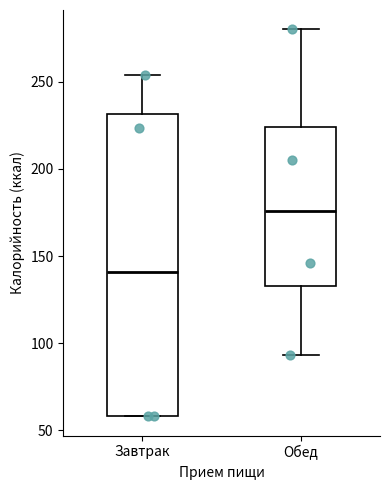

Reading left to right, transcribe this box plot: for each box, give where its median line is, the range the box spans, and where its two whiskers end, as read against the y-axis. The values are not printed on the chart, so give them approximately, as read against the axis.

Завтрак: median 140, box 60 to 230, whiskers 60 to 255
Обед: median 175, box 135 to 225, whiskers 95 to 280